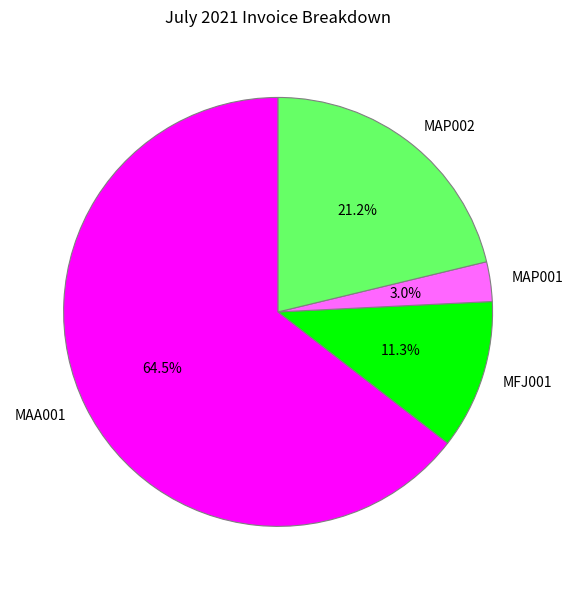

To the nearest percent, what is the difference between the largest and smallest slice percentages?

62%